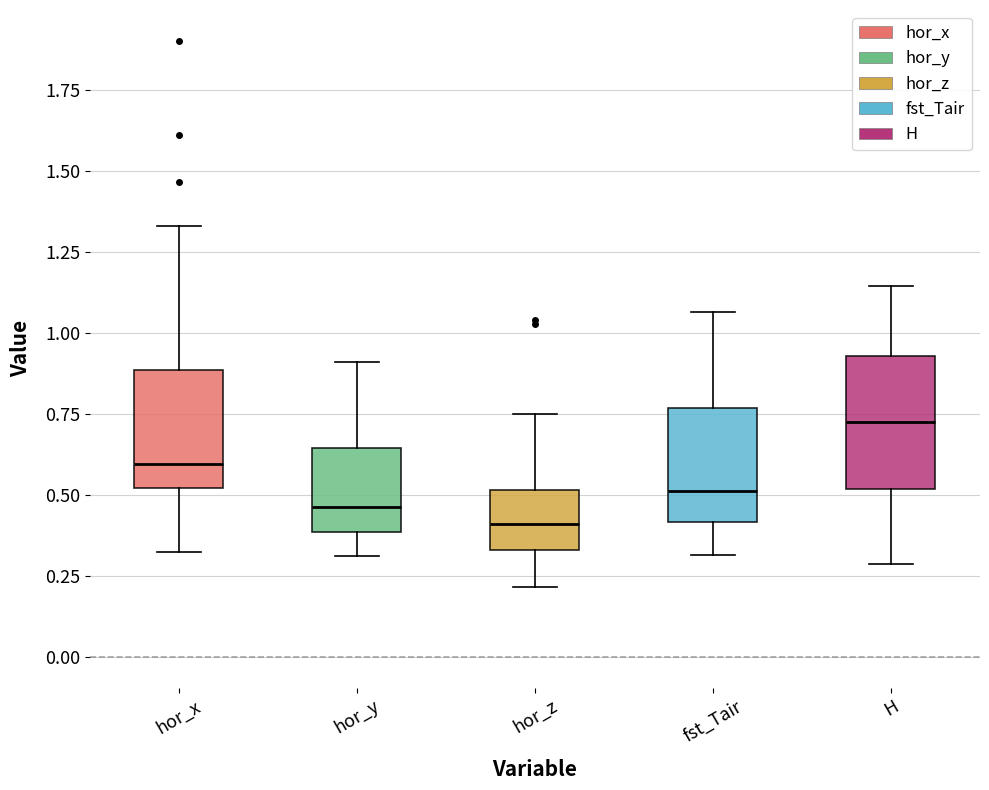

Reading left to right, read every box against the y-axis: the position of its median line, the range the box covers, and the ends of its whiskers. The values are not printed on the chart, so give them approximately, as read against the axis.

hor_x: median 0.60, box 0.50 to 0.90, whiskers 0.30 to 1.35
hor_y: median 0.45, box 0.40 to 0.65, whiskers 0.30 to 0.90
hor_z: median 0.40, box 0.35 to 0.50, whiskers 0.20 to 0.75
fst_Tair: median 0.50, box 0.40 to 0.75, whiskers 0.30 to 1.05
H: median 0.75, box 0.50 to 0.95, whiskers 0.30 to 1.15